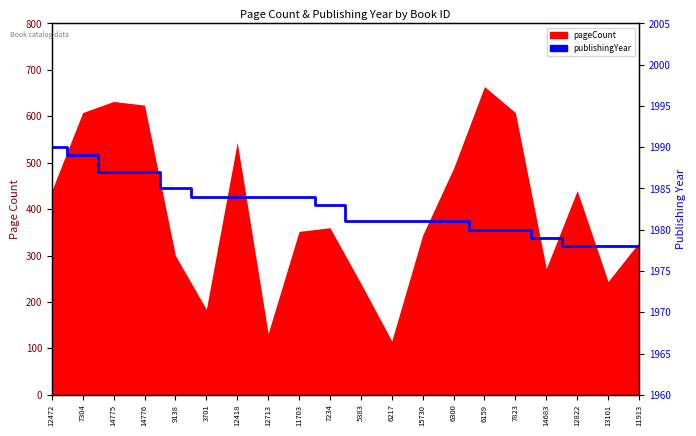

Where is the data nearest to the value 1984?

3701